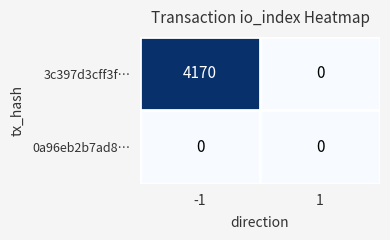

What is the greatest value displayed?

4170